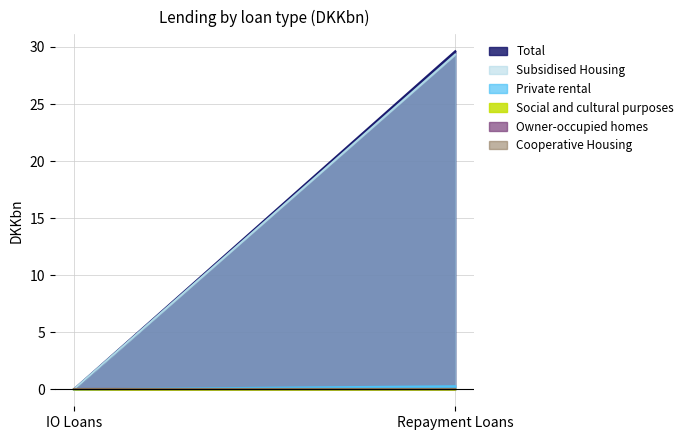

At which category is the sum across all series the highest?

Repayment Loans